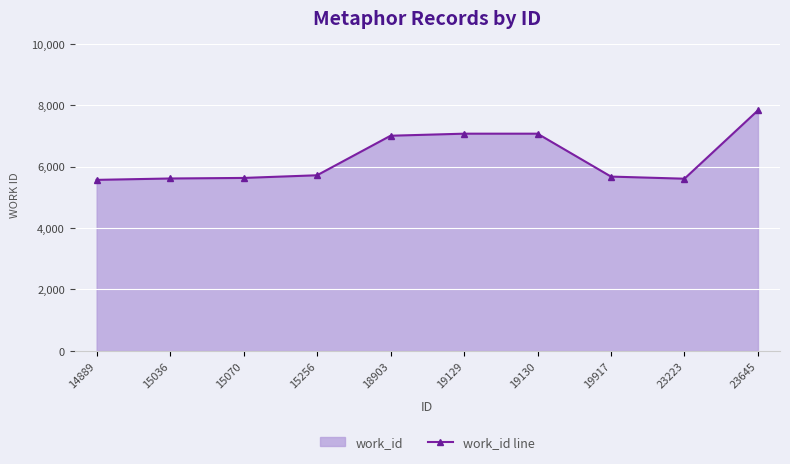

How many lines are shown in the chart?

1